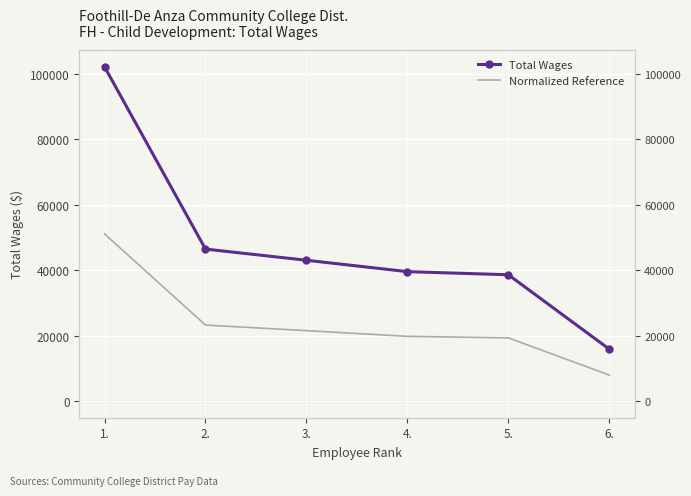

What is the difference between the second highest and second lowest values in the Total Wages series?

7844.0